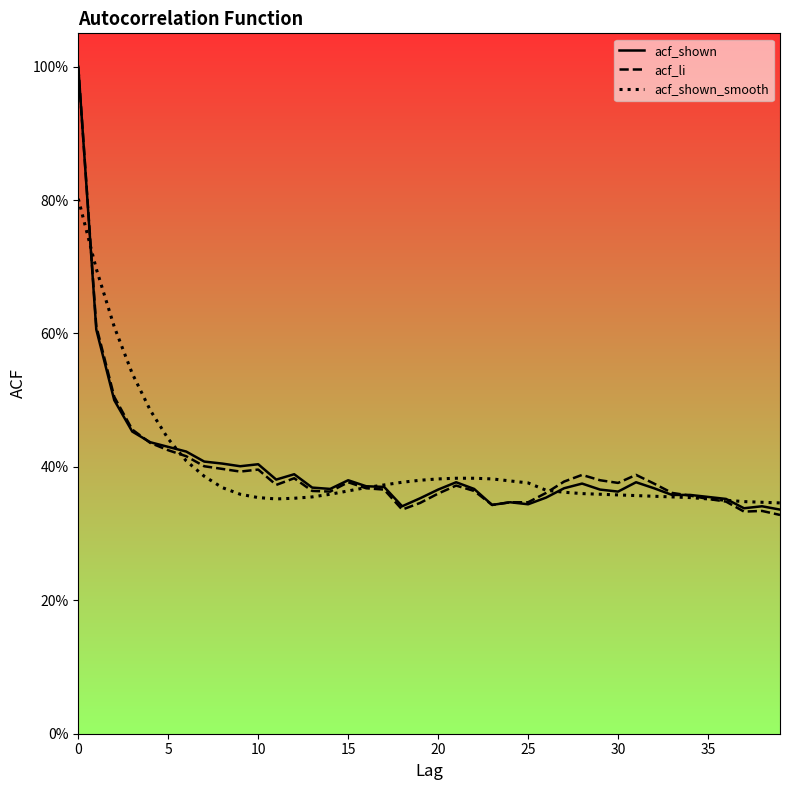

Reading left to right, transcribe all the data shown in this chart.

acf_shown: 1.0	0.6	0.5	0.5	0.4	0.4	0.4	0.4	0.4	0.4	0.4	0.4	0.4	0.4	0.4	0.4	0.4	0.4	0.3	0.4	0.4	0.4	0.4	0.3	0.3	0.3	0.4	0.4	0.4	0.4	0.4	0.4	0.4	0.4	0.4	0.4	0.4	0.3	0.3	0.3
acf_li: 1.0	0.6	0.5	0.5	0.4	0.4	0.4	0.4	0.4	0.4	0.4	0.4	0.4	0.4	0.4	0.4	0.4	0.4	0.3	0.3	0.4	0.4	0.4	0.3	0.3	0.3	0.4	0.4	0.4	0.4	0.4	0.4	0.4	0.4	0.4	0.4	0.3	0.3	0.3	0.3
acf_shown_smooth: 0.8	0.7	0.6	0.5	0.5	0.4	0.4	0.4	0.4	0.4	0.4	0.4	0.4	0.4	0.4	0.4	0.4	0.4	0.4	0.4	0.4	0.4	0.4	0.4	0.4	0.4	0.4	0.4	0.4	0.4	0.4	0.4	0.4	0.4	0.4	0.4	0.3	0.3	0.3	0.3